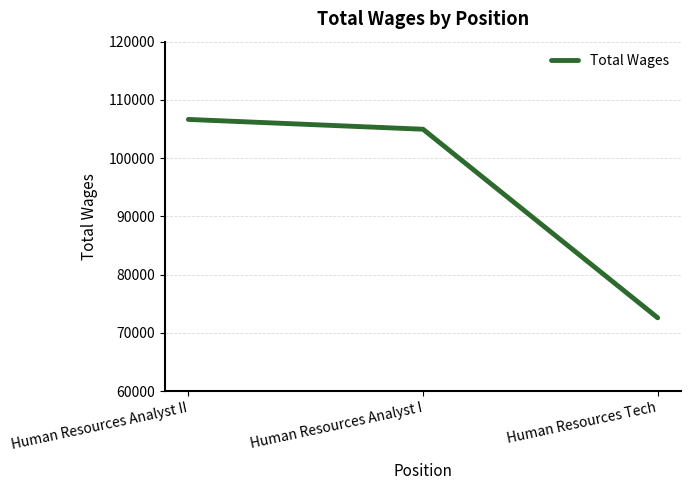

Does the chart display data point markers on the line(s)?

No